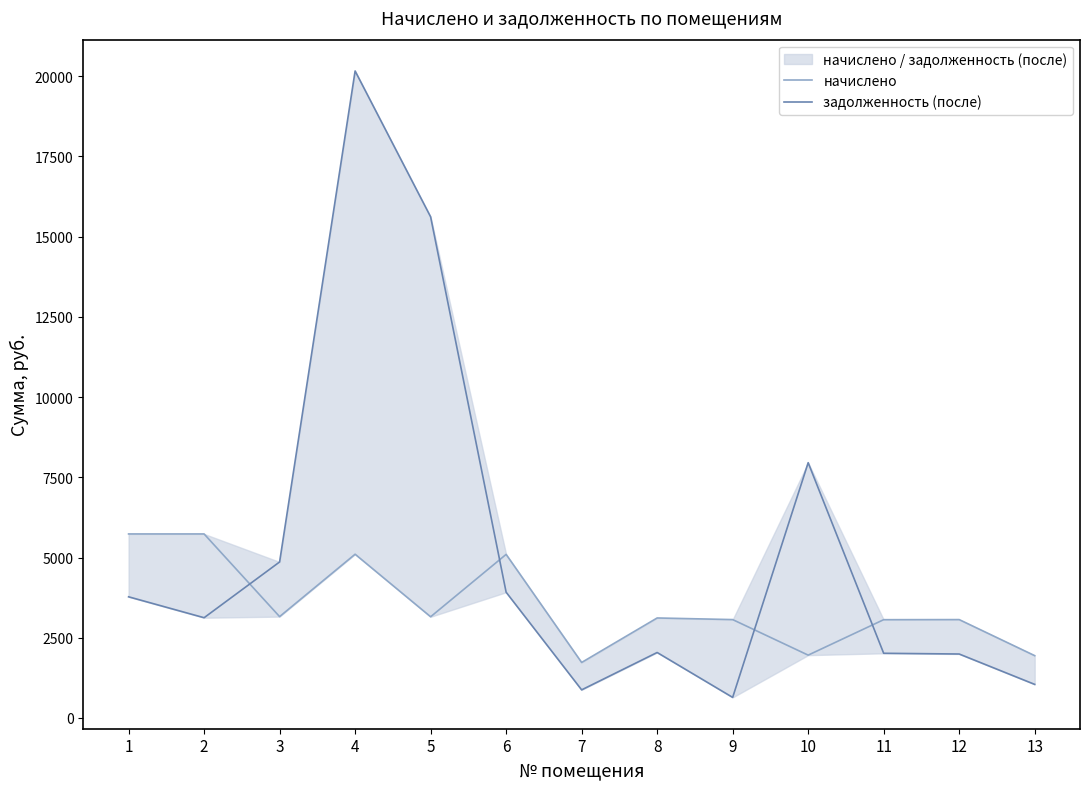

In начислено, how many points are lower than both neighbors (excluding endpoints)?

4